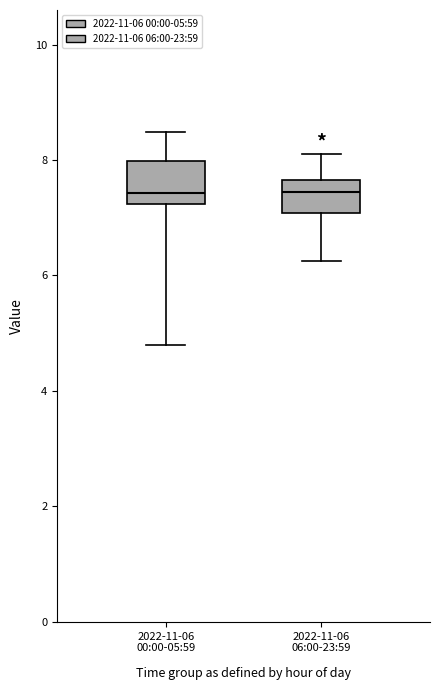

Where does the lower whisker of the box for 2022-11-06 00:00-05:59 end on the y-axis? The values are not printed on the chart, so give them approximately, as read against the axis.

4.8